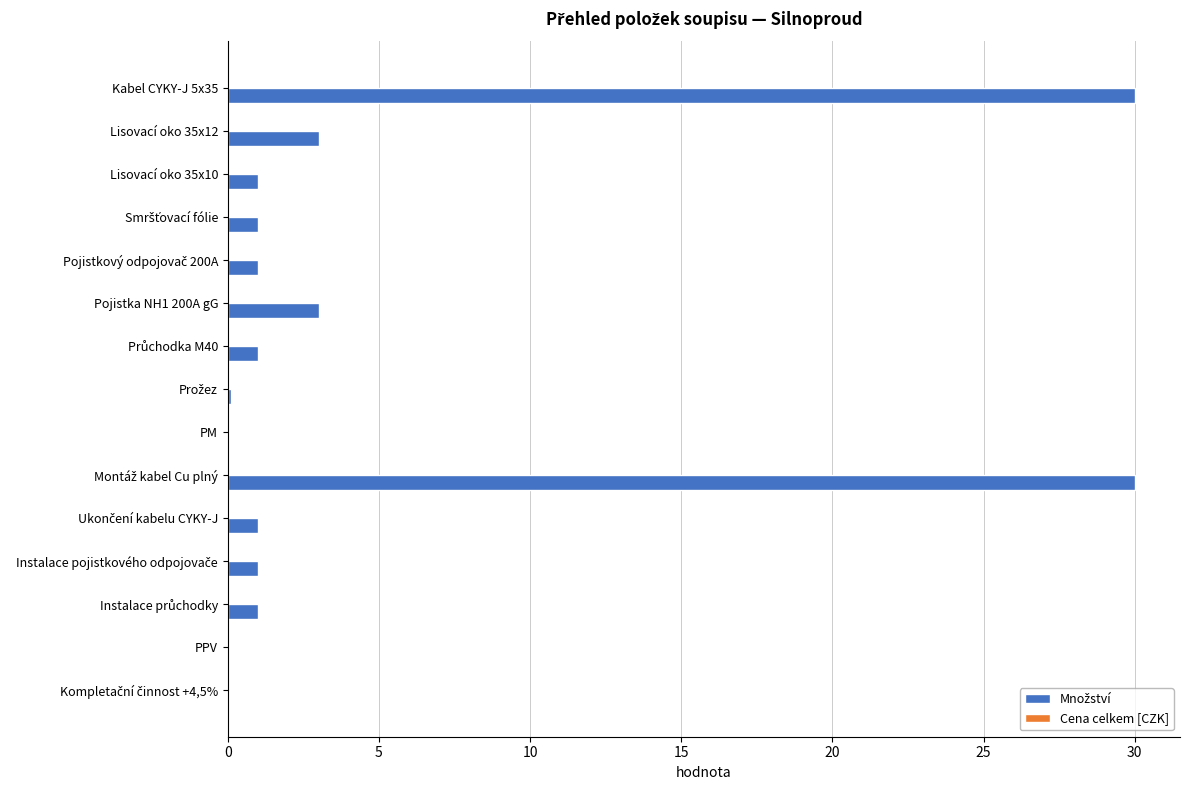

True or false: the data shows 3.0 at Lisovací oko 35x12.

True